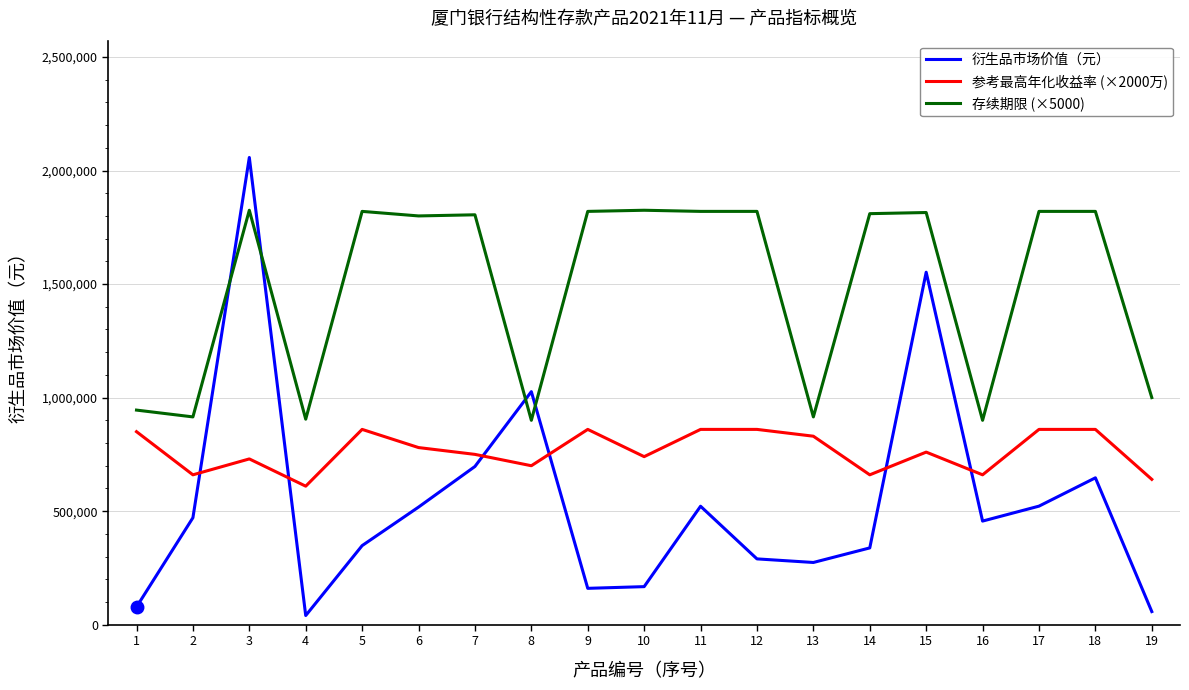

How many intersections are there between 衍生品市场价值（元） and 存续期限 (×5000)?

4